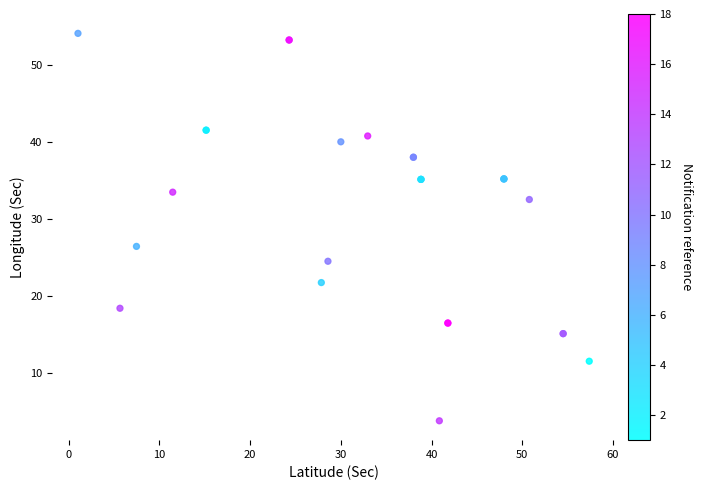

What Y value in the scatter plot is closest to 28?

26.4